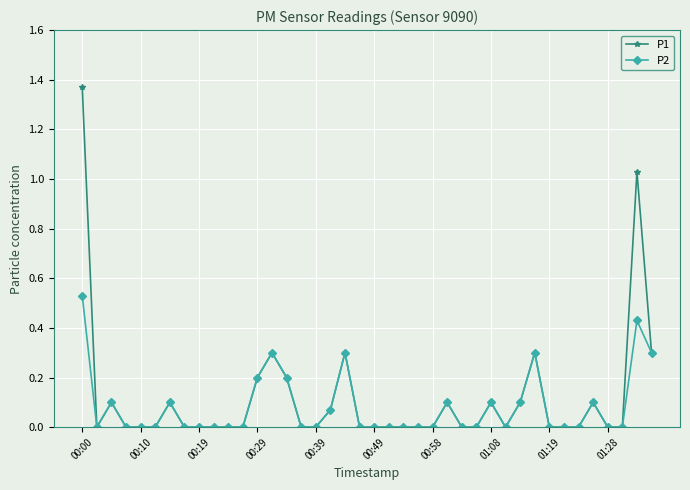

Which series has the largest range (max minus min)?

P1